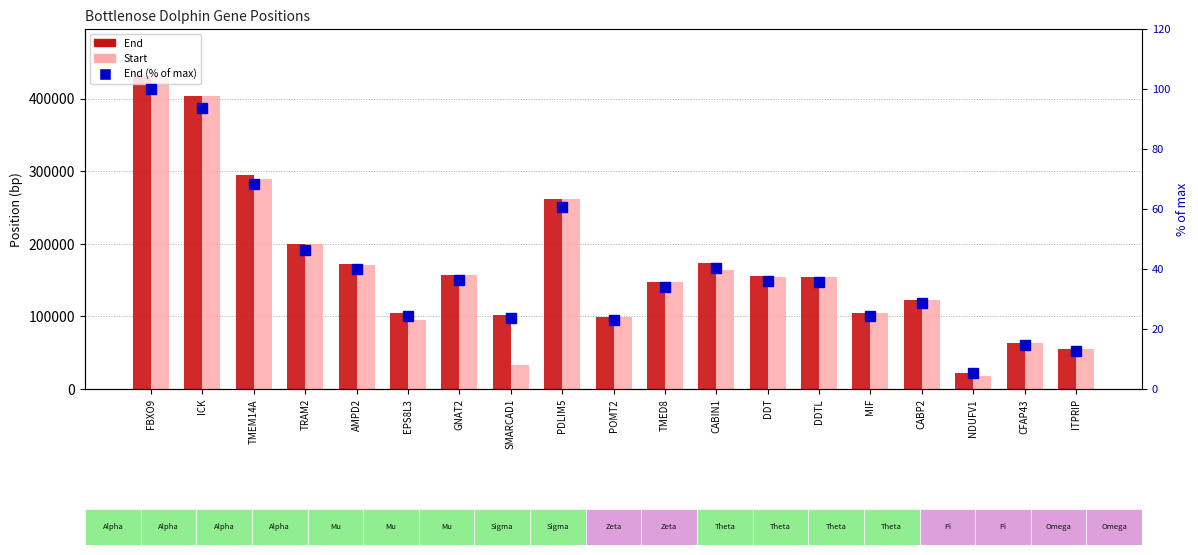

Rank the categories by Start value from highest to lowest.

FBXO9, ICK, TMEM14A, PDLIM5, TRAM2, AMPD2, CABIN1, GNAT2, DDT, DDTL, TMED8, CABP2, MIF, POMT2, EPS8L3, CFAP43, ITPRIP, SMARCAD1, NDUFV1